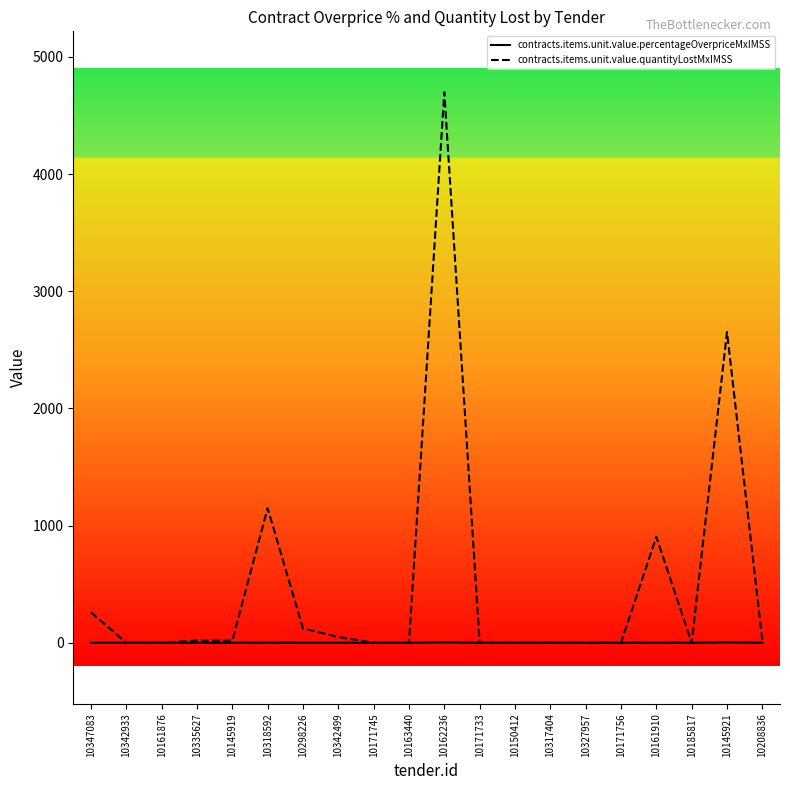

Count the number of categories in the chart.

20